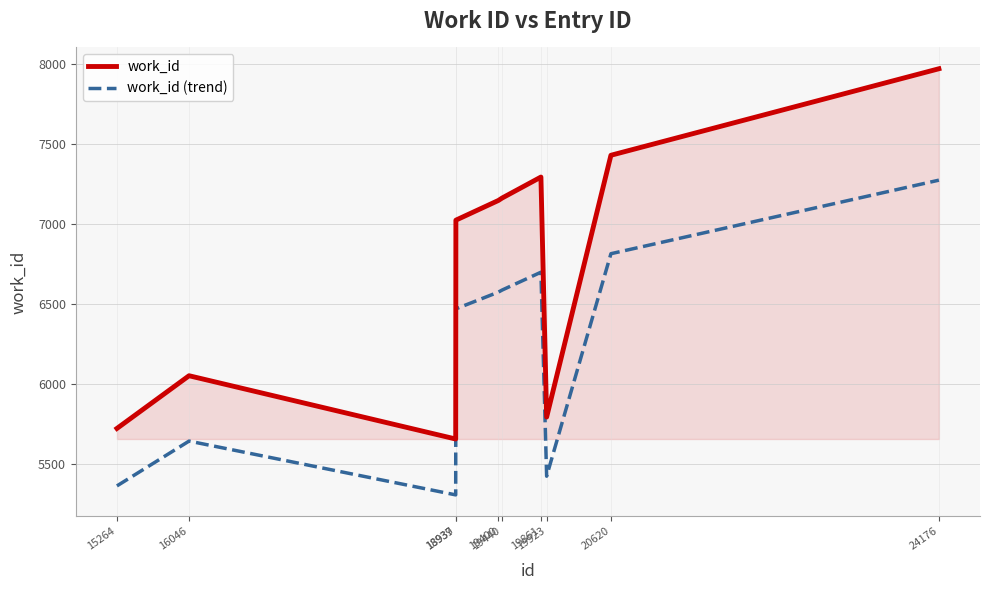

Rank the series by their maximum value, from highest to lowest.

work_id, work_id (trend)